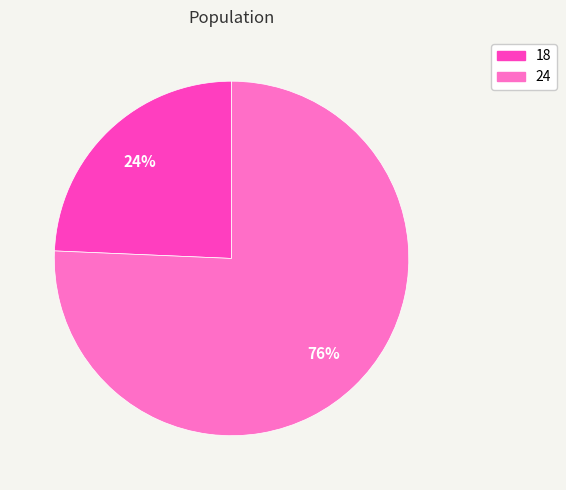

The 24 slice represents 63% of the pie. True or false?

False